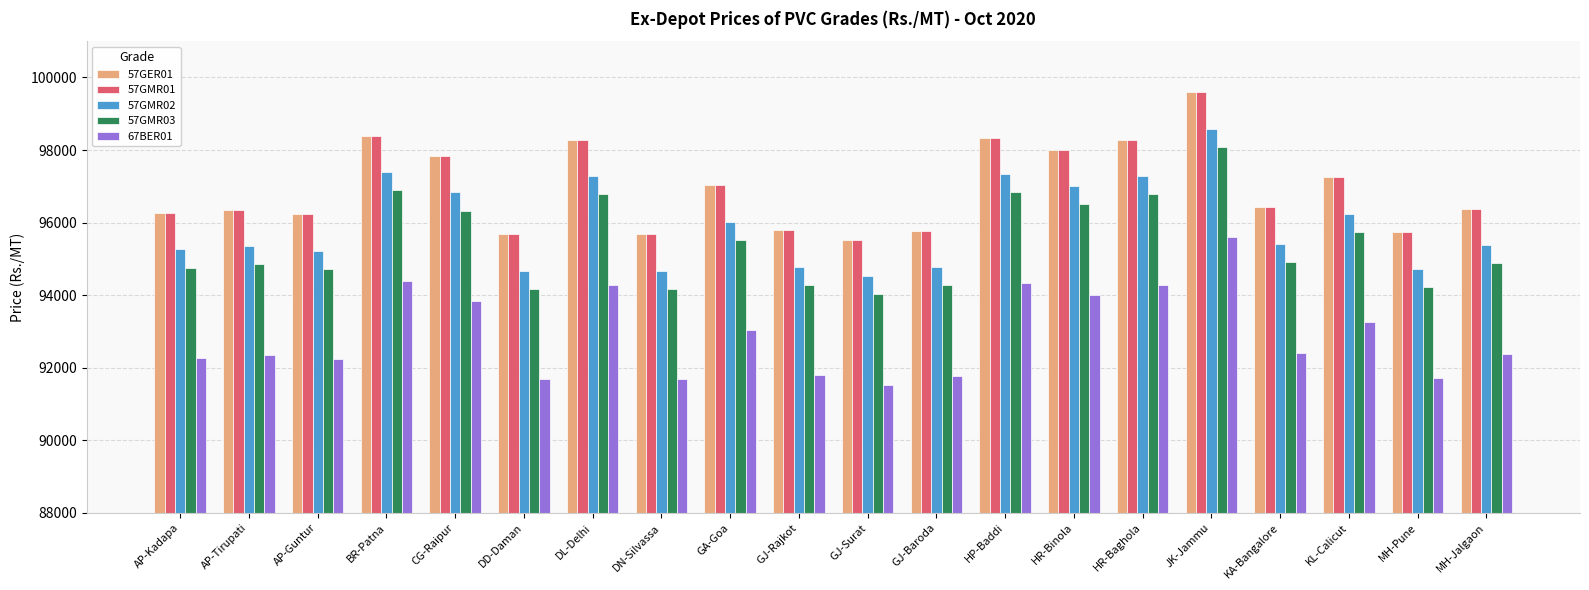

At which label does 57GMR01 reach its minimum?

GJ-Surat